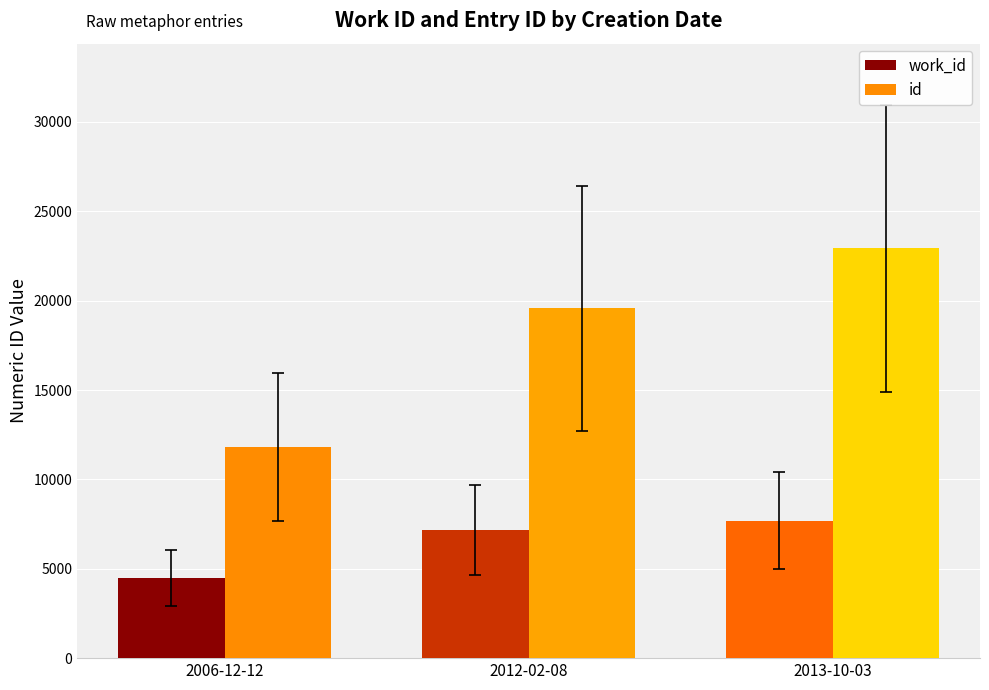

At which label does work_id reach its minimum?

2006-12-12